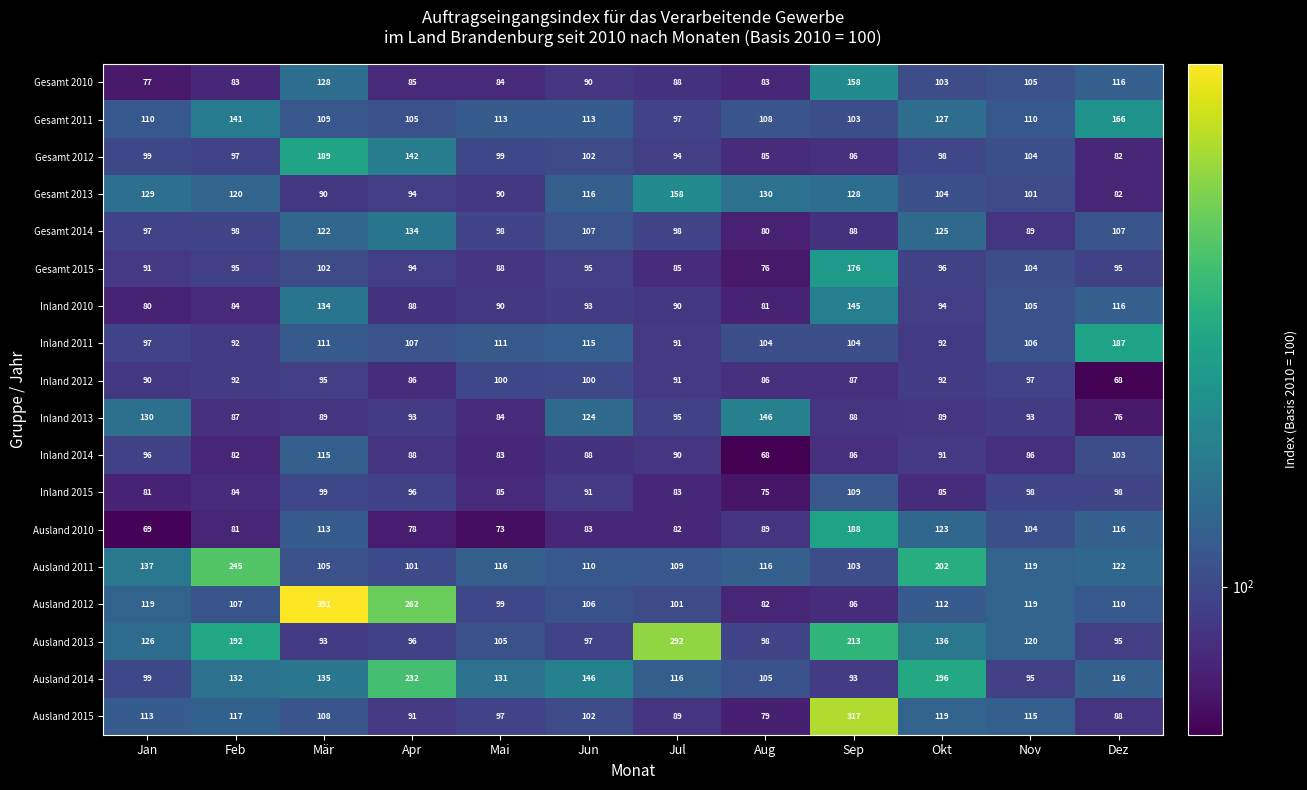

Count the number of categories in the chart.

12